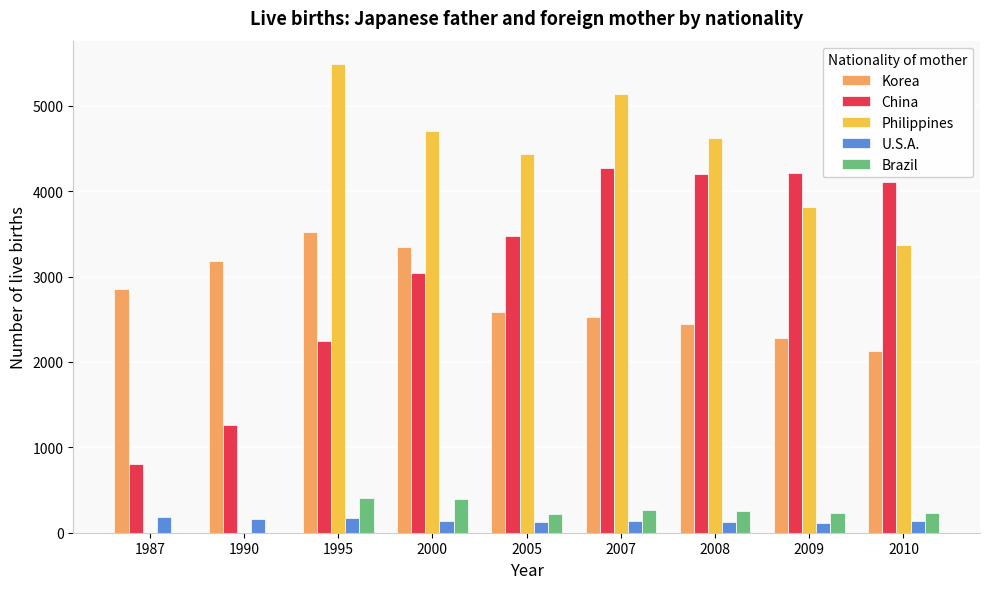

The Korea series shows 3496 at 2007. True or false?

False